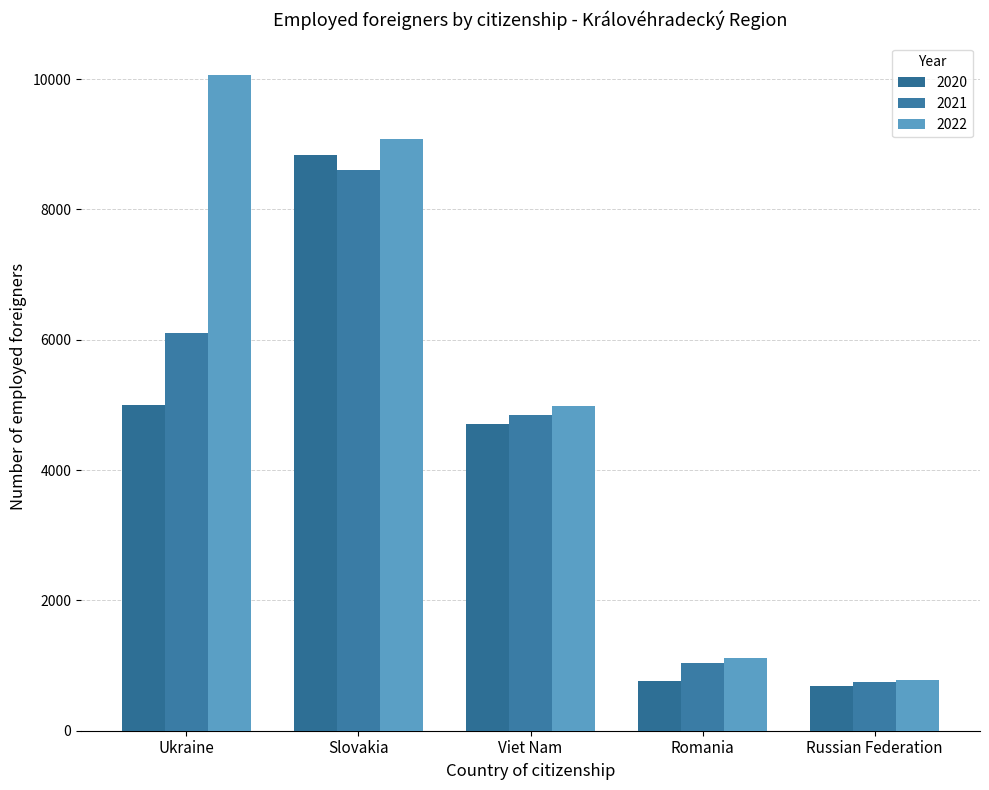

At which category does the chart reach its peak across all series?

Ukraine